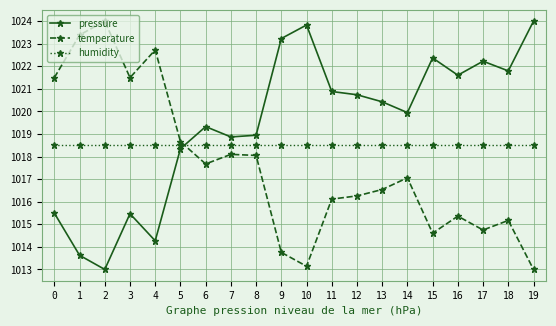

Reading right to left, transcribe all the data shown in this chart.

pressure: 1024.0	1021.8	1022.2	1021.6	1022.4	1019.9	1020.4	1020.7	1020.9	1023.8	1023.2	1018.9	1018.9	1019.3	1018.3	1014.3	1015.5	1013.0	1013.6	1015.5
temperature: 1013.0	1015.2	1014.7	1015.4	1014.6	1017.1	1016.5	1016.3	1016.1	1013.1	1013.8	1018.1	1018.1	1017.7	1018.7	1022.7	1021.5	1024.0	1023.4	1021.5
humidity: 1018.5	1018.5	1018.5	1018.5	1018.5	1018.5	1018.5	1018.5	1018.5	1018.5	1018.5	1018.5	1018.5	1018.5	1018.5	1018.5	1018.5	1018.5	1018.5	1018.5